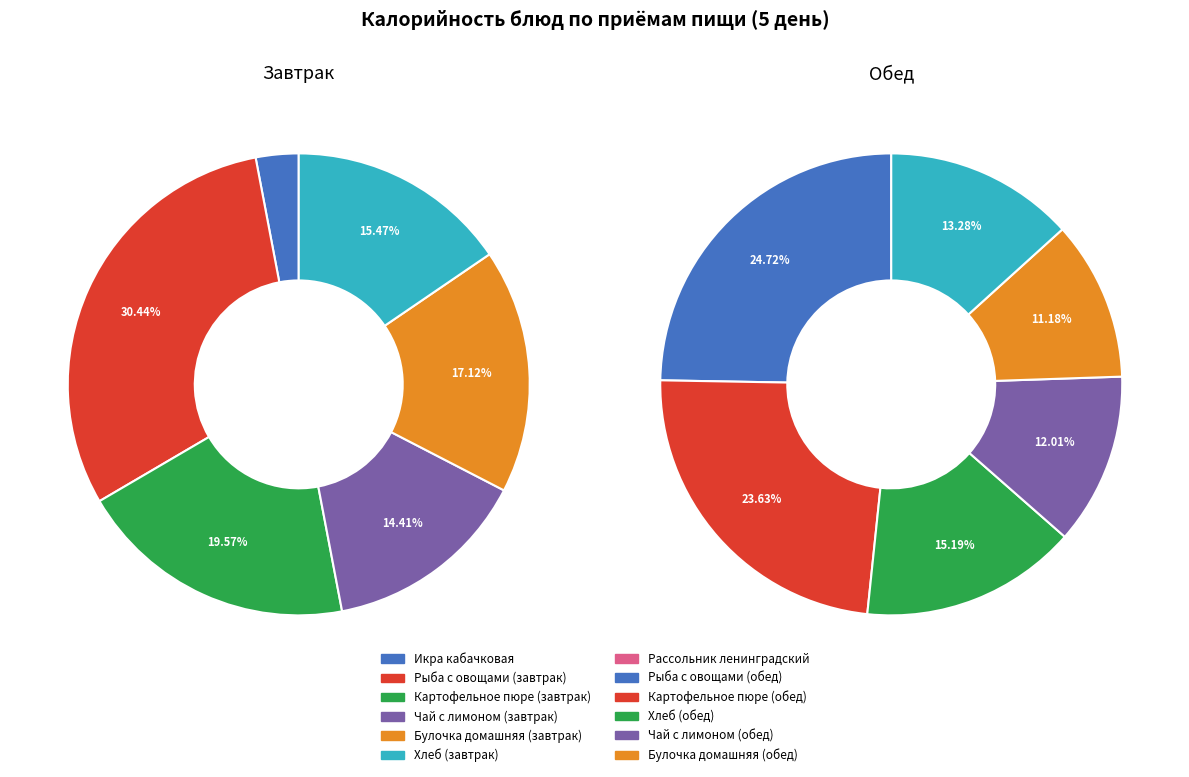

To the nearest percent, what is the difference between the Картофельное пюре (завтрак) and Икра кабачковая slice percentages?

17%